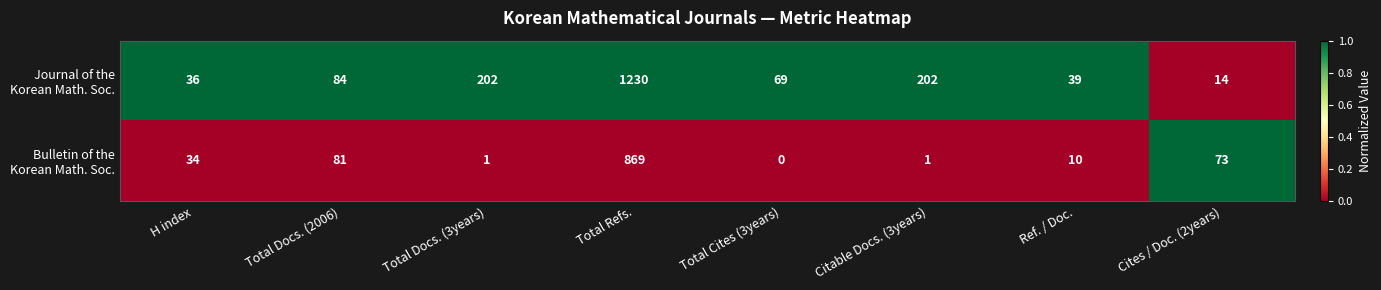

Which category has the lowest value across all series?

Total Cites (3years)